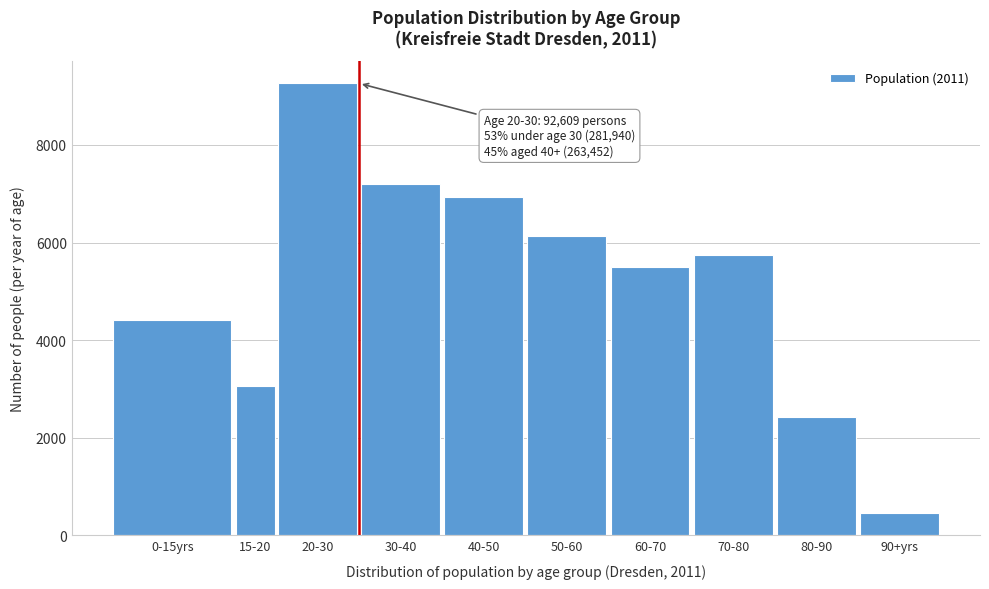

Reading right to left, what are all the values shown in this chart?

457.2	2419.8	5738.0	5492.9	6135.3	6939.2	7195.1	9260.9	3067.6	4402.9